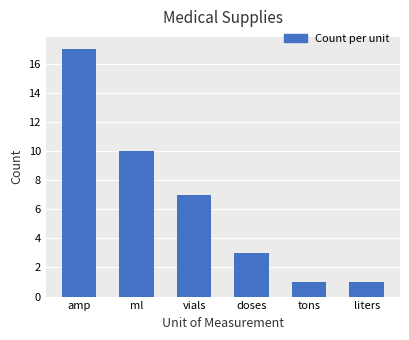

Is it true that the value at amp is 29?

False